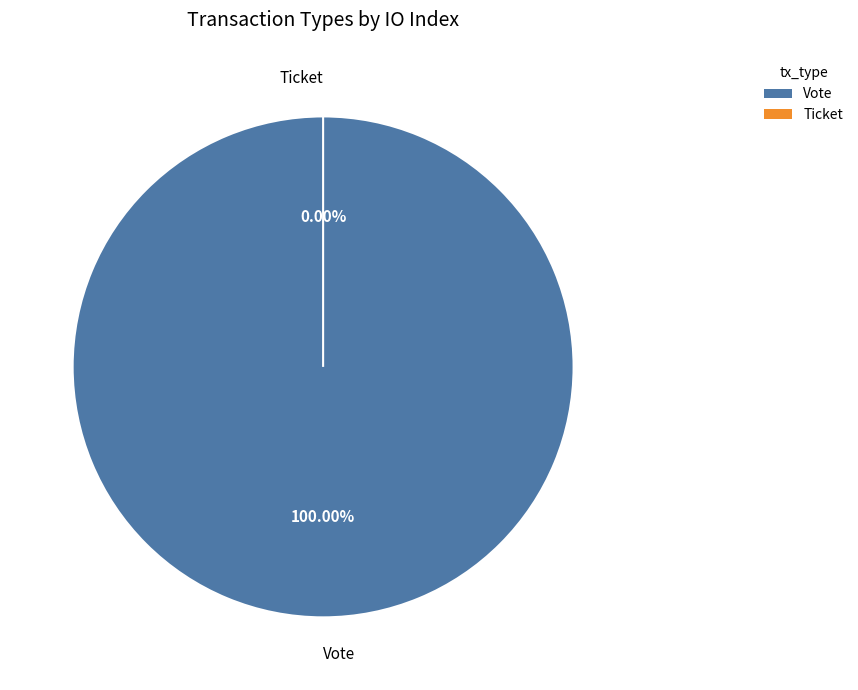

How many slices are in this pie chart?

2